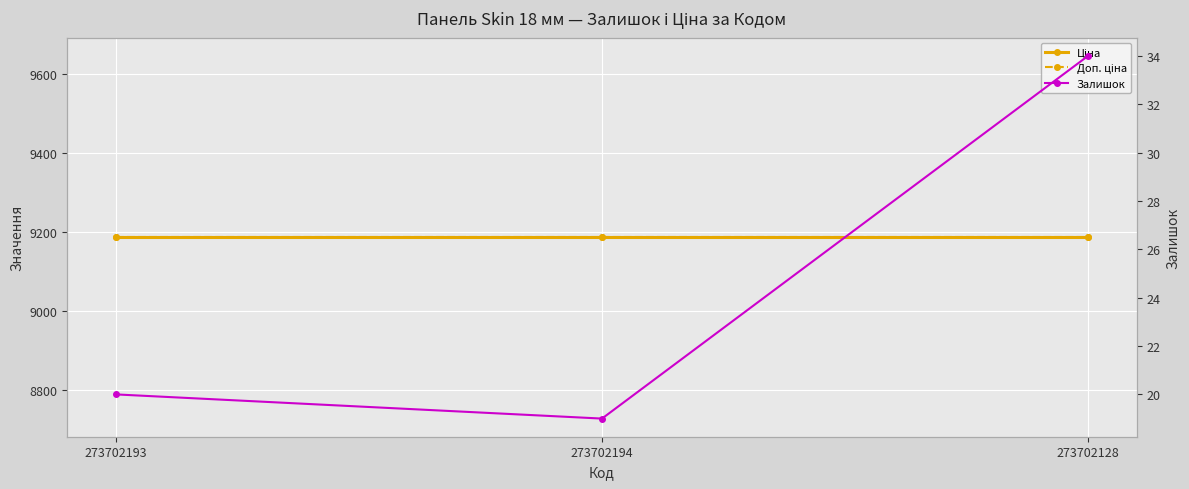

Count the number of categories in the chart.

3